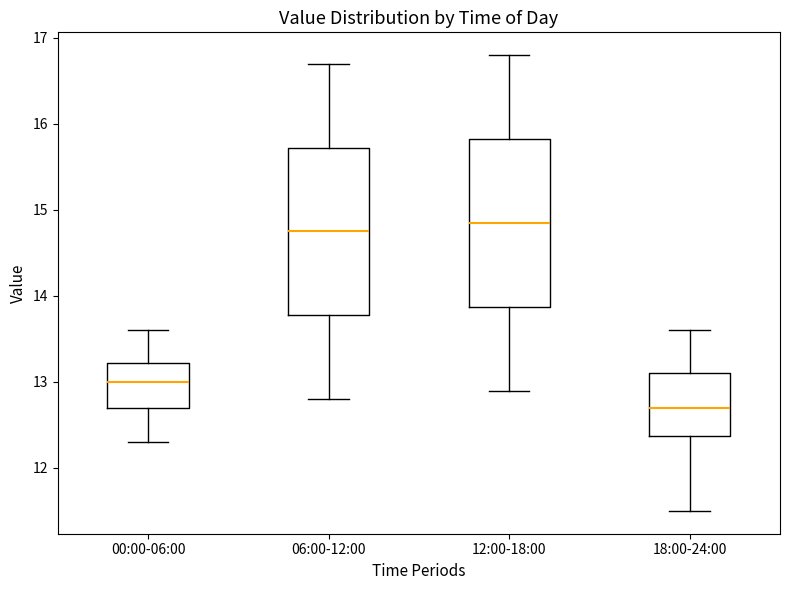

Where does the median line of the box for 18:00-24:00 sit on the y-axis? The values are not printed on the chart, so give them approximately, as read against the axis.

12.7